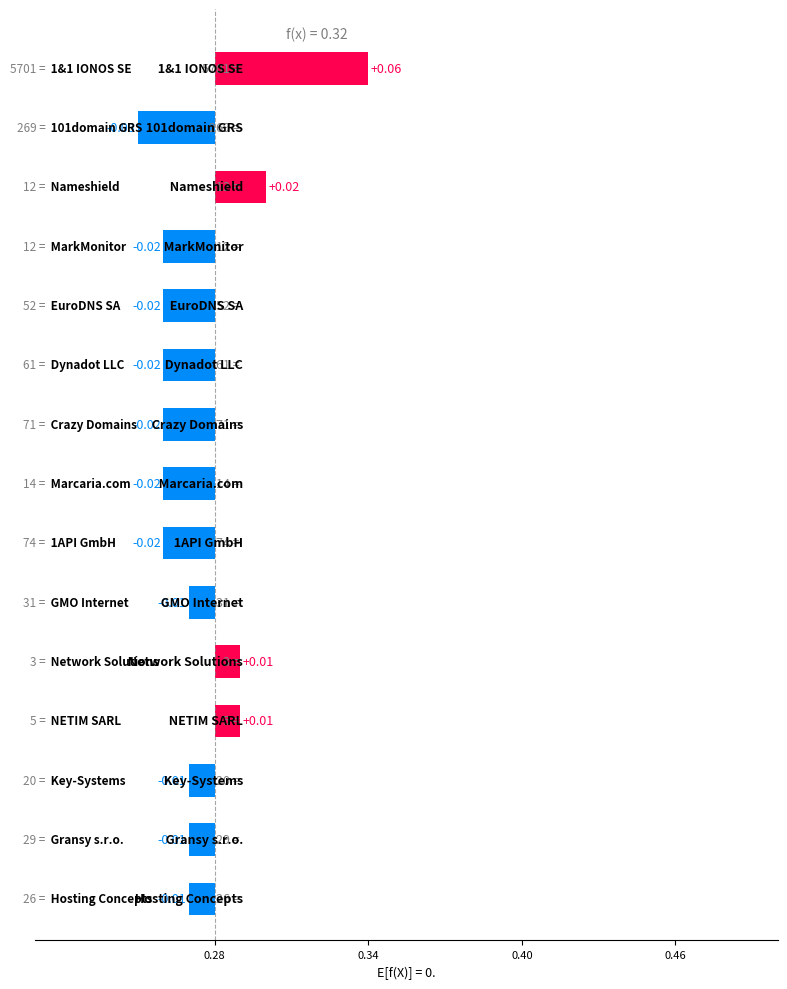

What is the greatest value displayed?

0.1